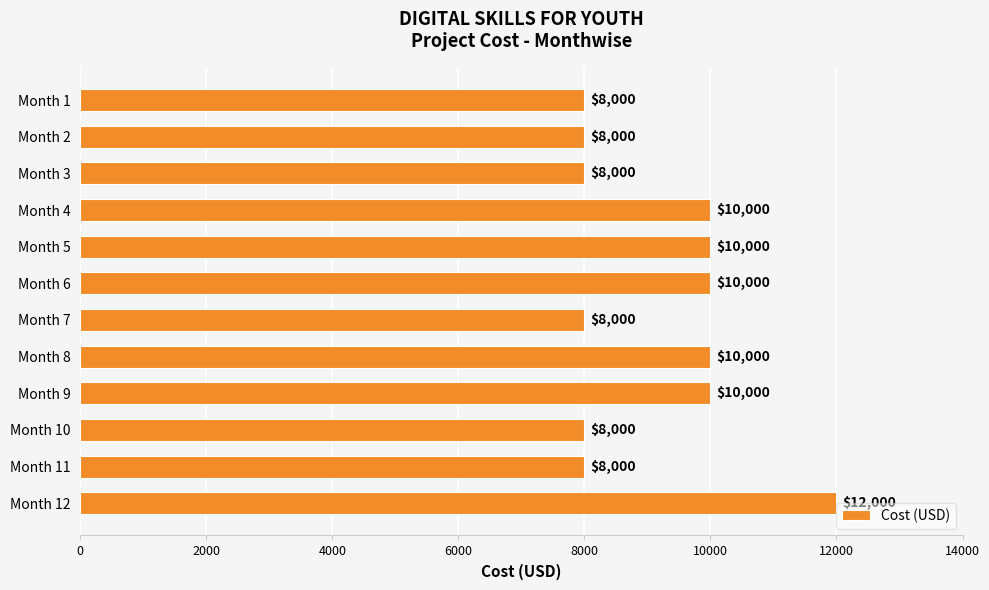

What value does the data have at Month 7, to the nearest 100?

8000